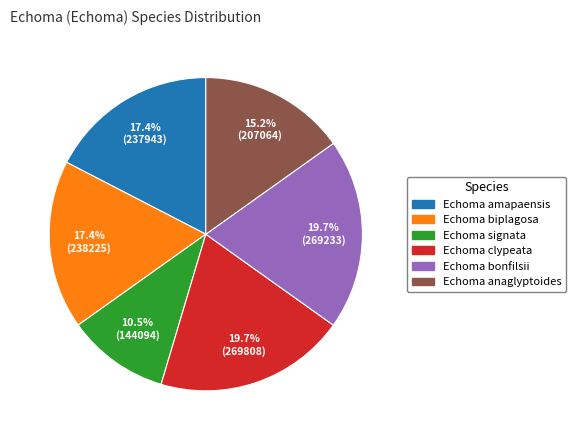

Is Echoma biplagosa the majority of the pie?

No